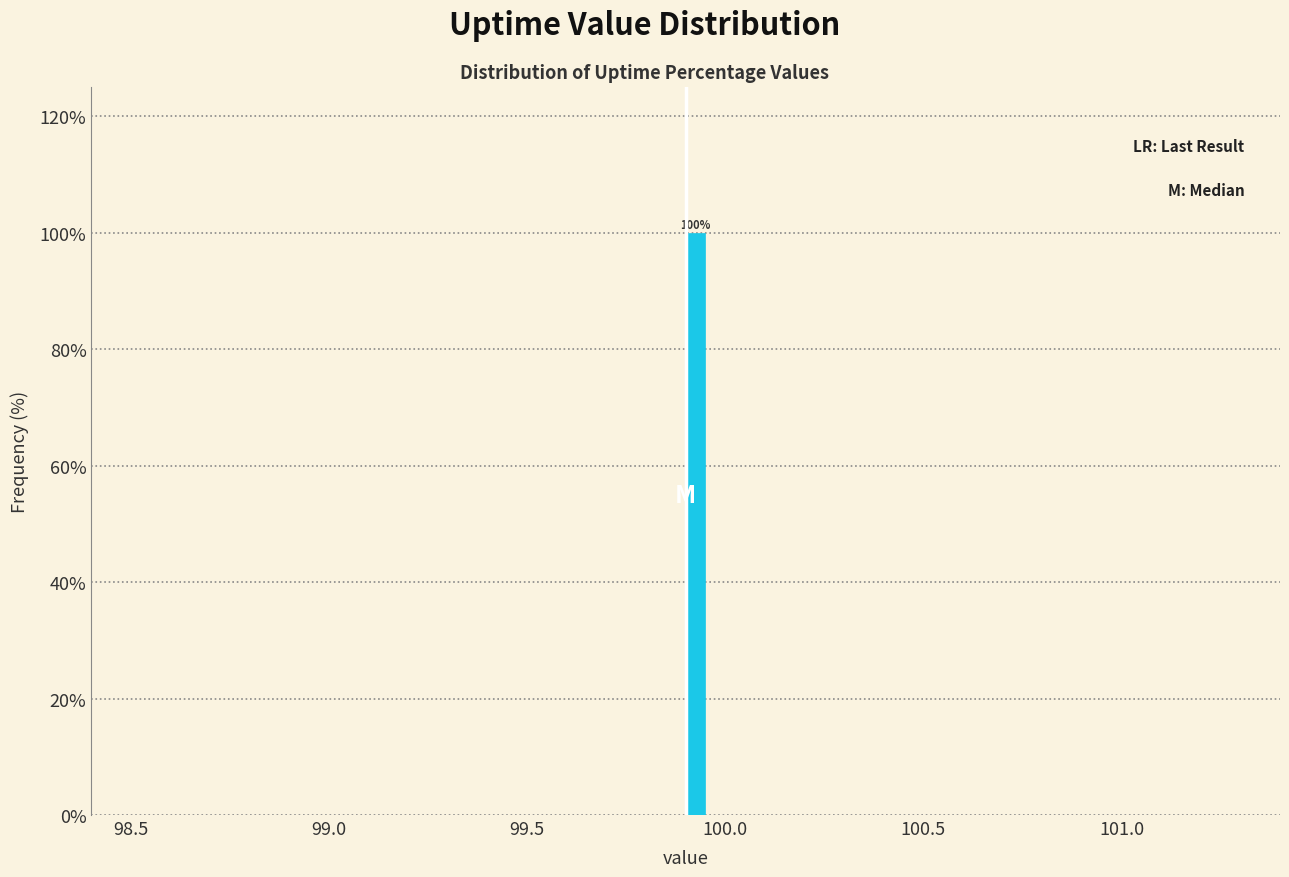

Read against the x-axis, roughly where is the centre of the tallest bar?

99.95